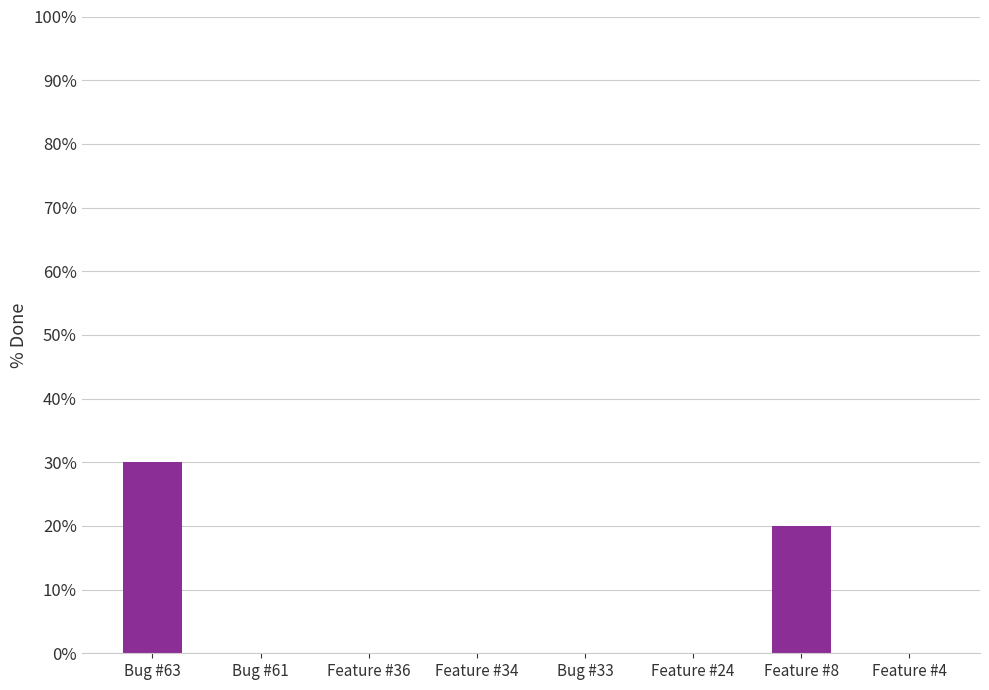

The chart shows a value of 30 at Bug #63. True or false?

True